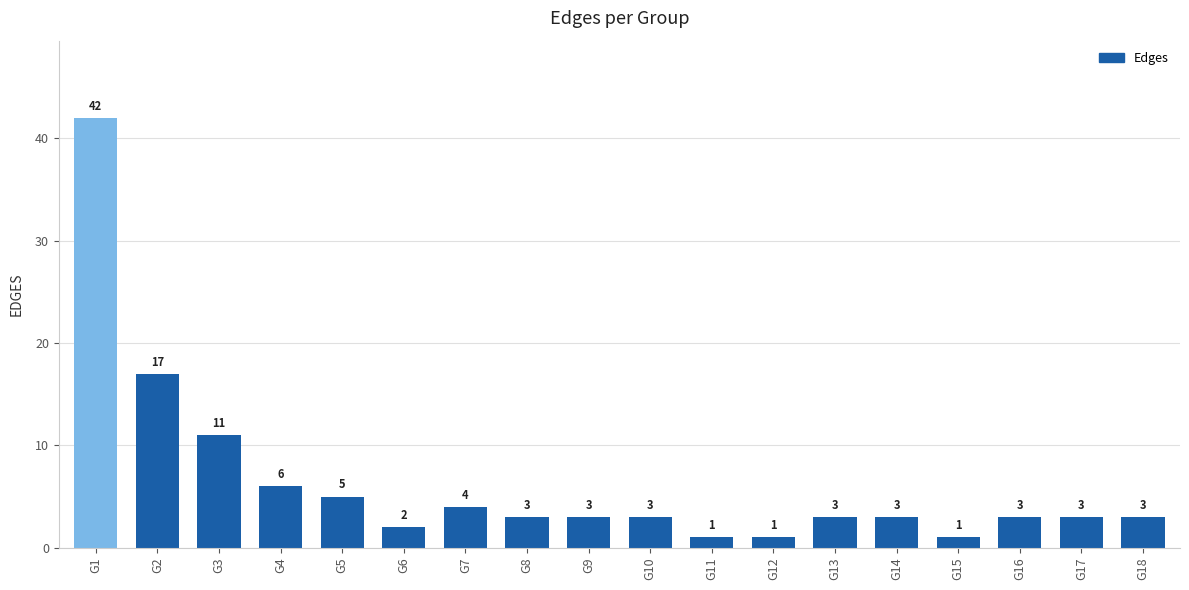

What is the difference between the maximum and second lowest values?

41